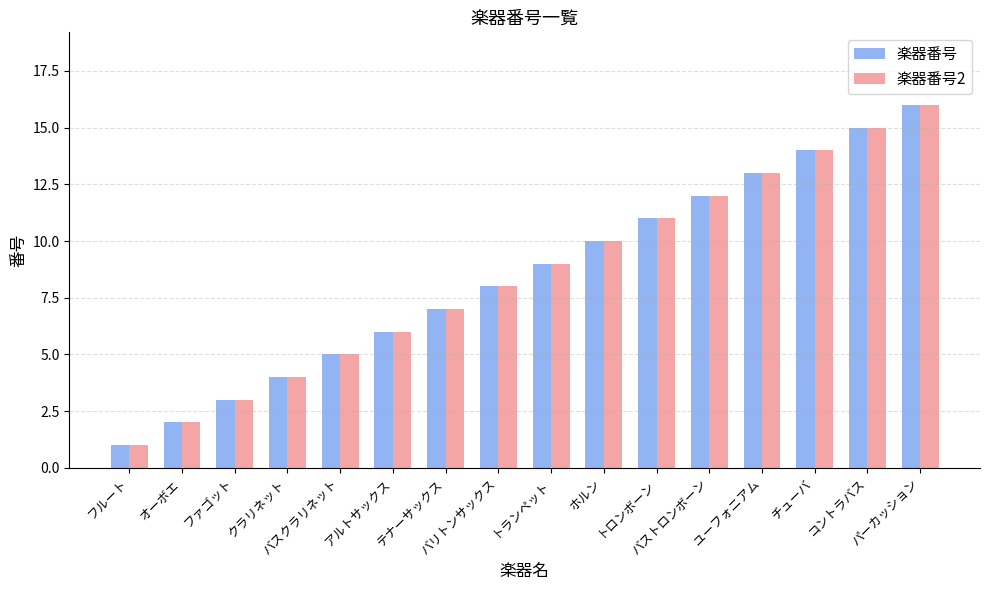

What is the value of the 楽器番号 bar at the 14th from the left?

14